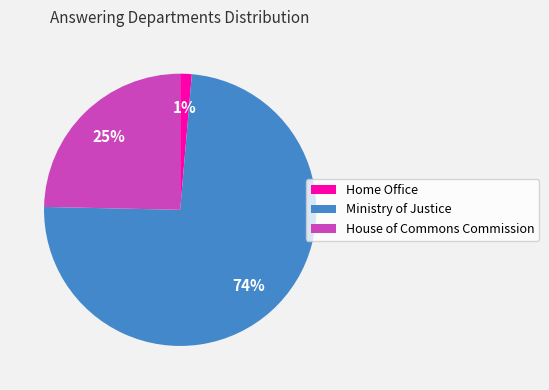

Combined, do Ministry of Justice and Home Office account for over 50%?

Yes